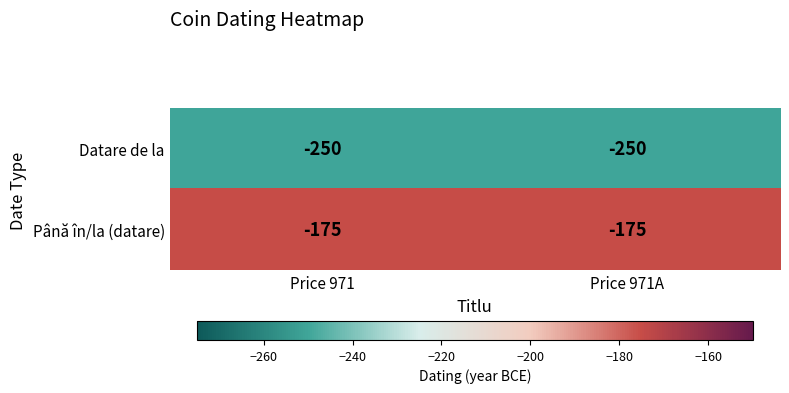

Rank the series by their maximum value, from highest to lowest.

Până în/la (datare), Datare de la